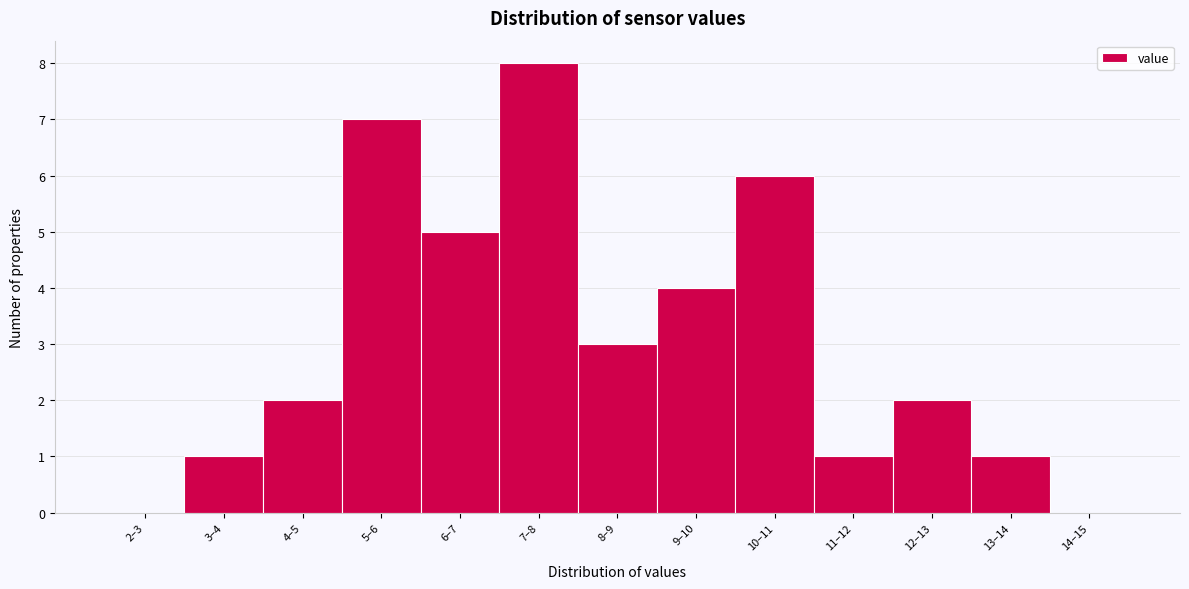

Reading left to right, what are all the values shown in this chart?

2–3=0	3–4=1	4–5=2	5–6=7	6–7=5	7–8=8	8–9=3	9–10=4	10–11=6	11–12=1	12–13=2	13–14=1	14–15=0